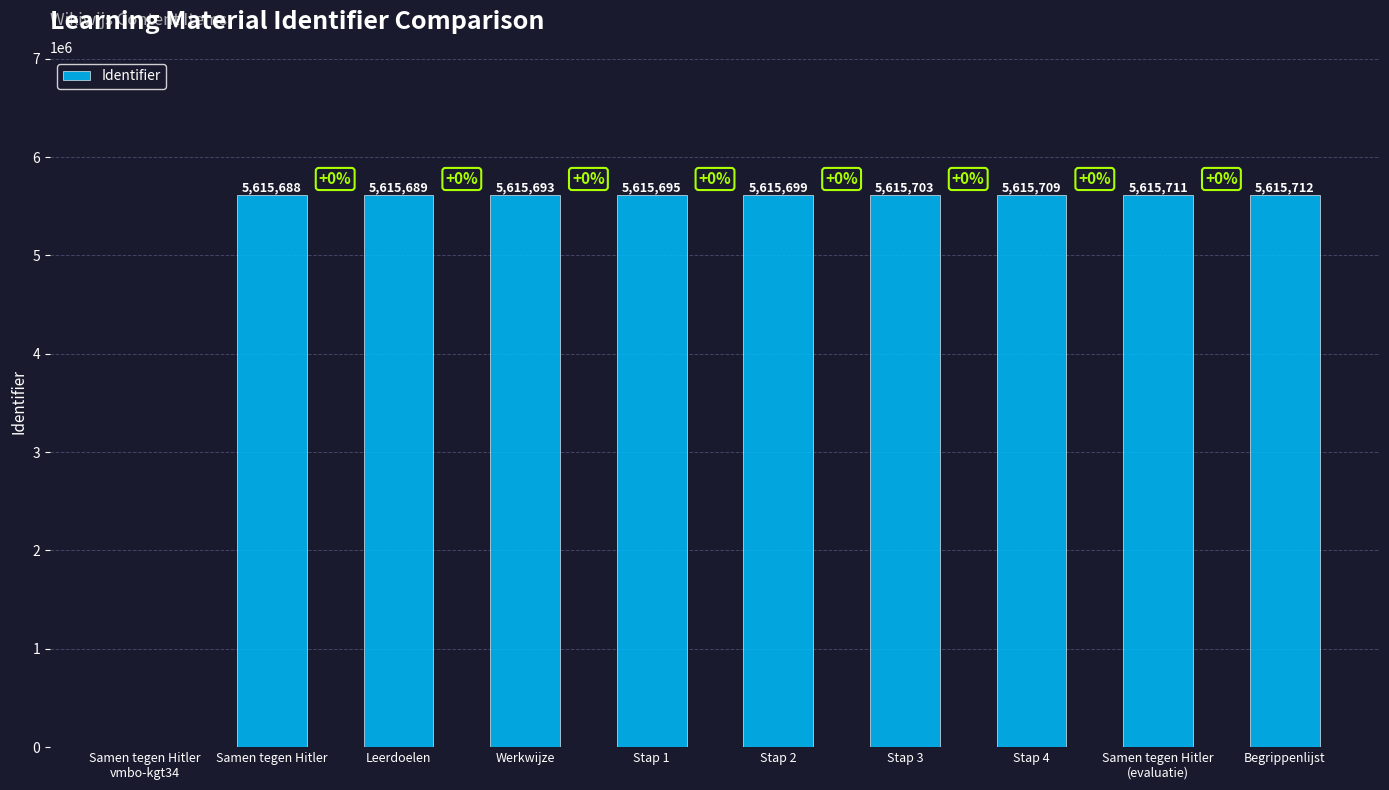

At which label is the value closest to 2807856?

Samen tegen Hitler